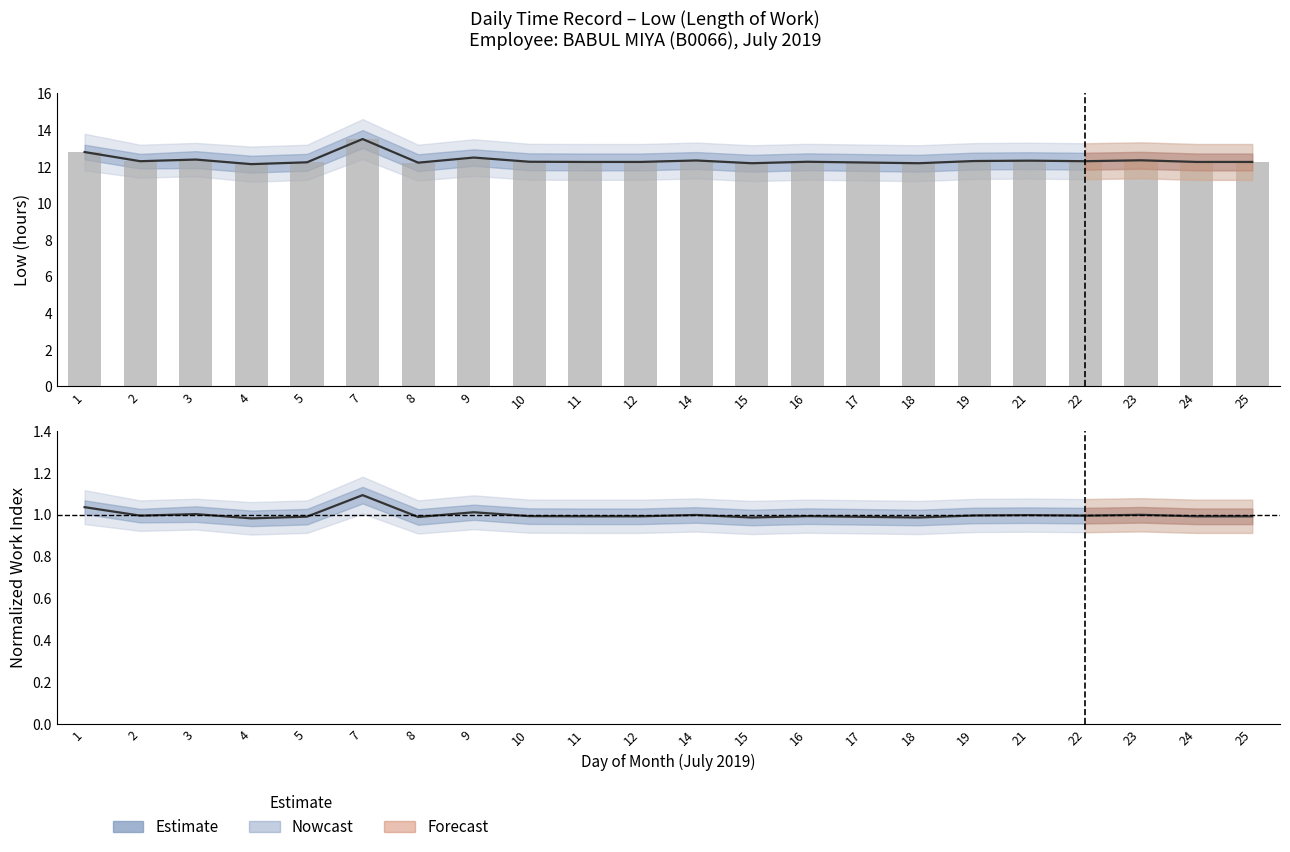

Rank the series at 11 from highest to lowest value.

Low (hours), Estimate (center)